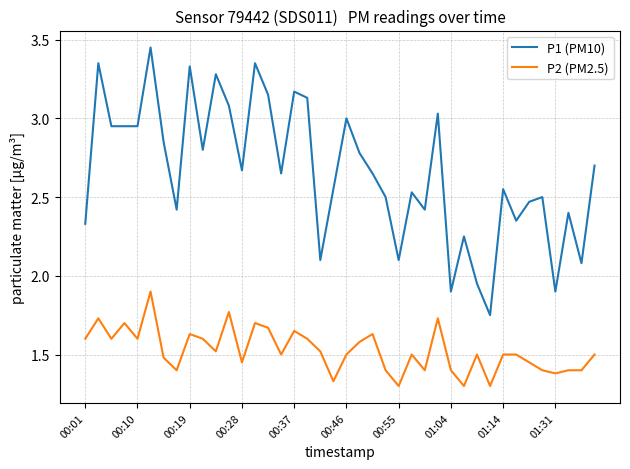

List the series in order of their overall mean, lowest first.

P2 (PM2.5), P1 (PM10)